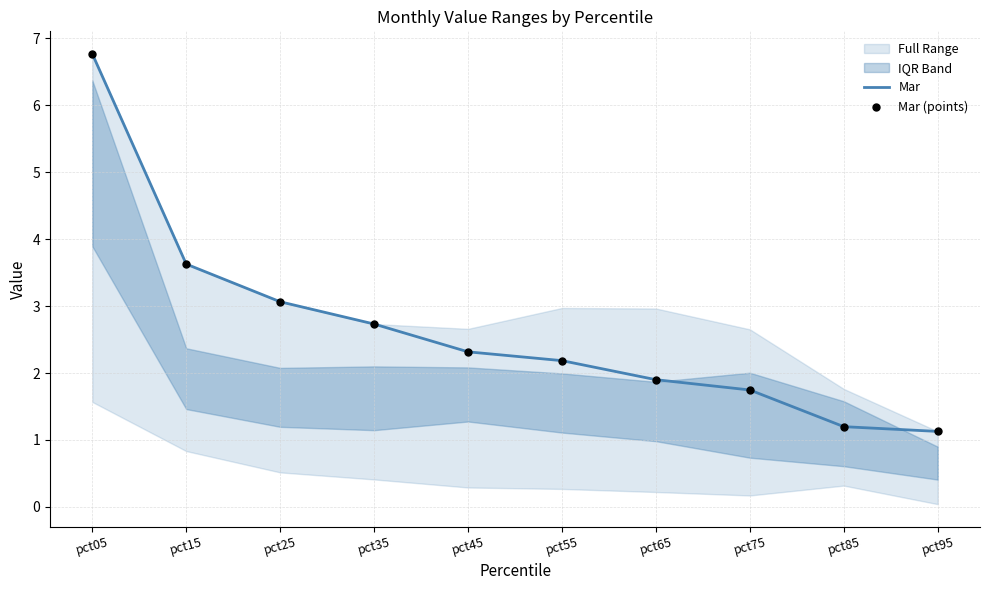

Which series has the widest spread of Y values?

Mar